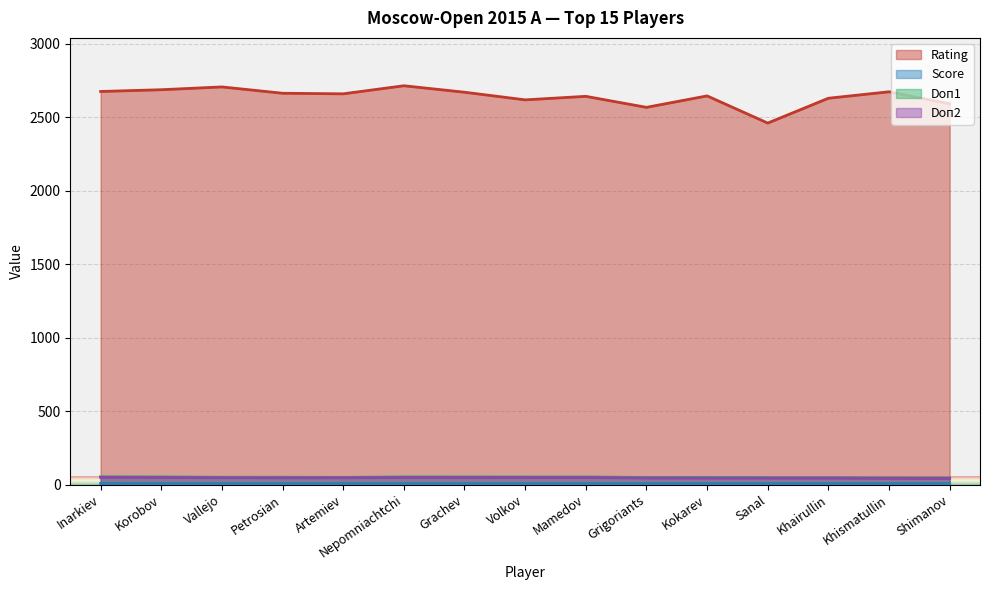

At Khismatullin, list the series in order from smallest to largest.

Score, Doп2, Doп1, Rating